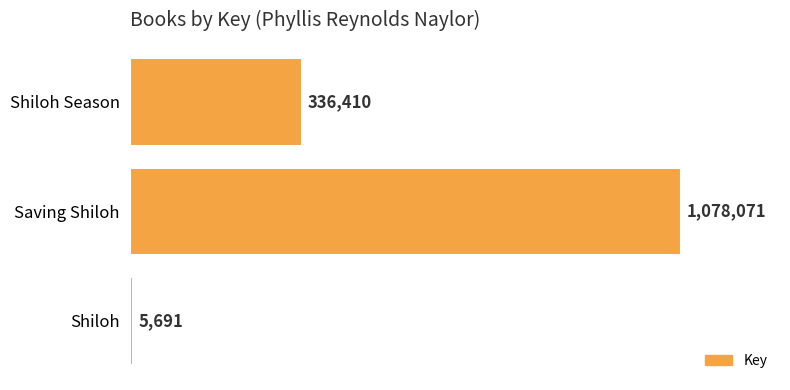

How many data points does each series have?

3